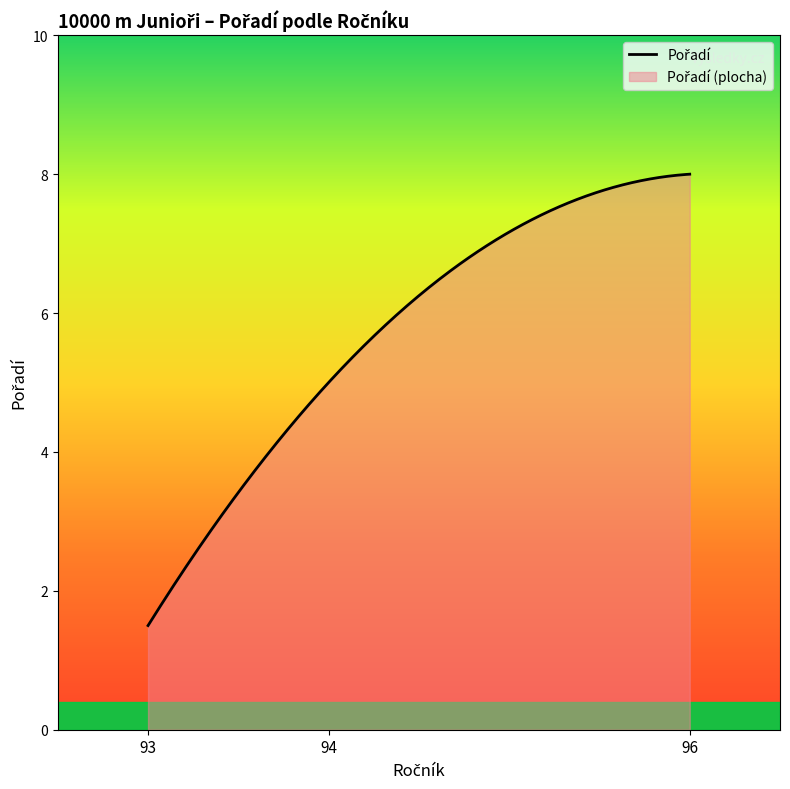

Is it true that the value at 93 is 0.8?

False